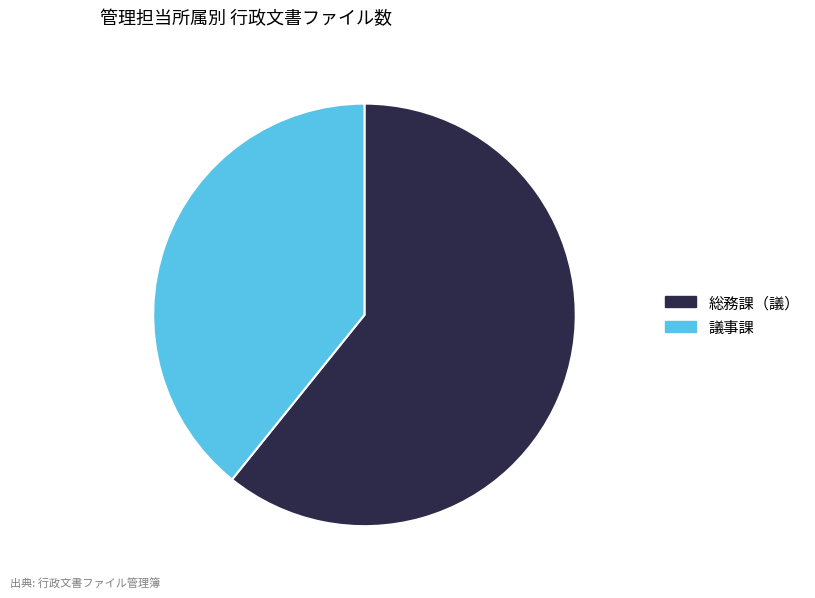

Between 議事課 and 総務課（議）, which is larger?

総務課（議）